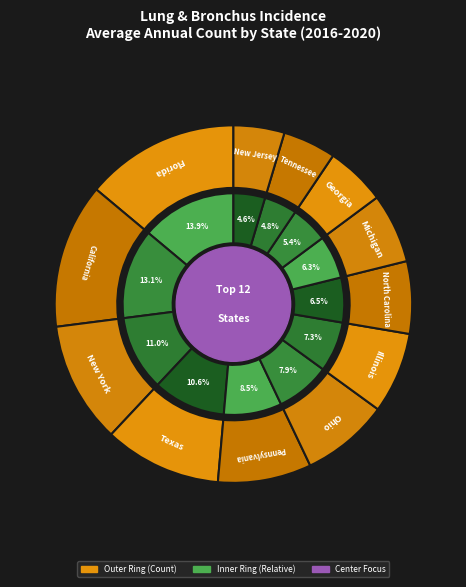

How many slices are in this pie chart?

12